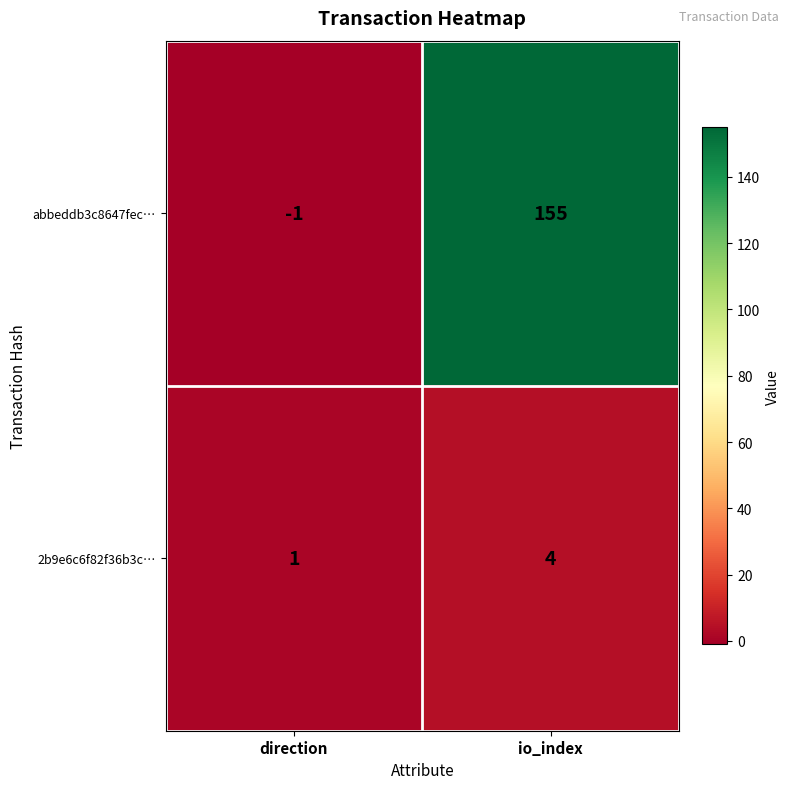

At io_index, list the series in order from largest to smallest.

abbeddb3c8647fec…, 2b9e6c6f82f36b3c…